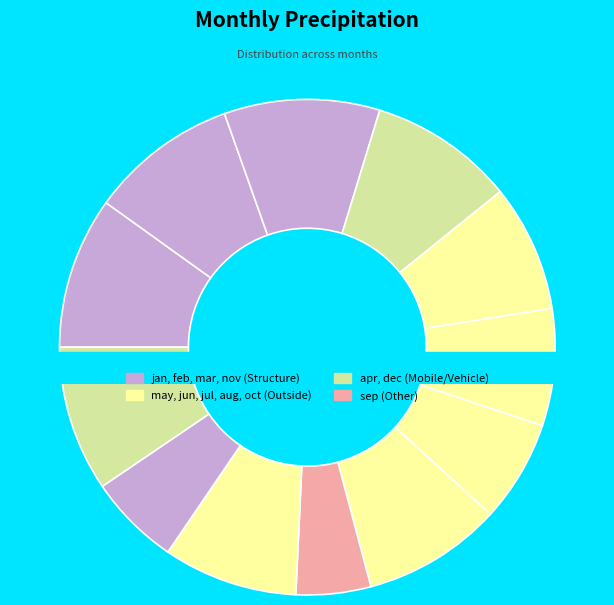

Rank the categories by value from highest to lowest.

mar, jan, feb, dec, apr, aug, oct, may, jun, jul, nov, sep